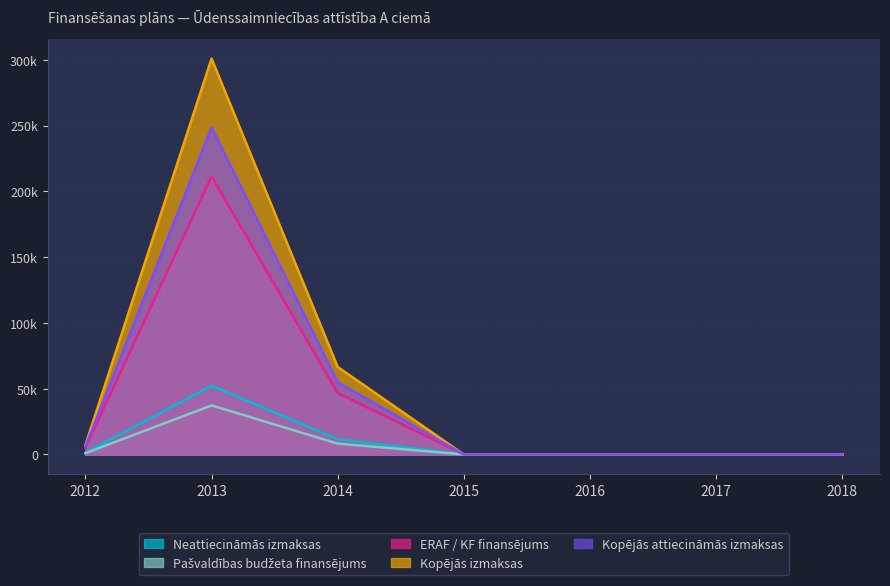

Reading left to right, extract all data points from this chart.

Neattiecināmās izmaksas: 2012=1260.0	2013=52232.7	2014=11542.4	2015=0.0	2016=0.0	2017=0.0	2018=0.0
Pašvaldības budžeta finansējums: 2012=900.0	2013=37309.1	2014=8244.6	2015=0.0	2016=0.0	2017=0.0	2018=0.0
ERAF / KF finansējums: 2012=5100.0	2013=211417.9	2014=46719.4	2015=0.0	2016=0.0	2017=0.0	2018=0.0
Kopējās izmaksas: 2012=7260.0	2013=300959.7	2014=66506.4	2015=0.0	2016=0.0	2017=0.0	2018=0.0
Kopējās attiecināmās izmaksas: 2012=6000.0	2013=248727.0	2014=54964.0	2015=0.0	2016=0.0	2017=0.0	2018=0.0